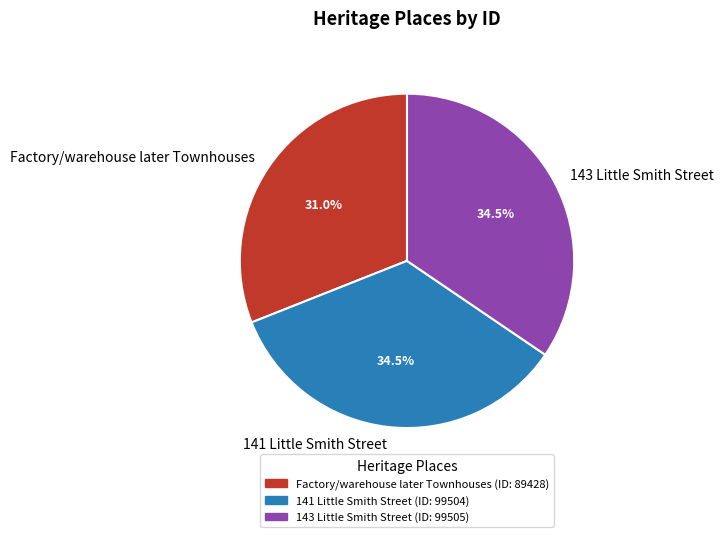

Approximately how many times larger is the value at Factory/warehouse later Townhouses compared to 143 Little Smith Street?

0.9